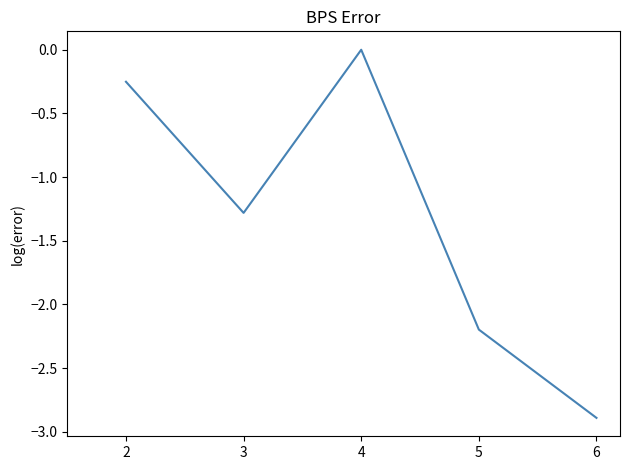

Count the number of categories in the chart.

5